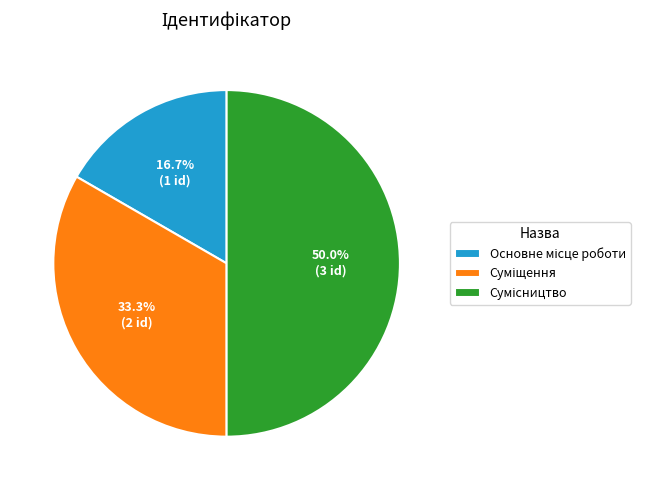

What is the total percentage of Основне місце роботи and Суміщення?

50.0%